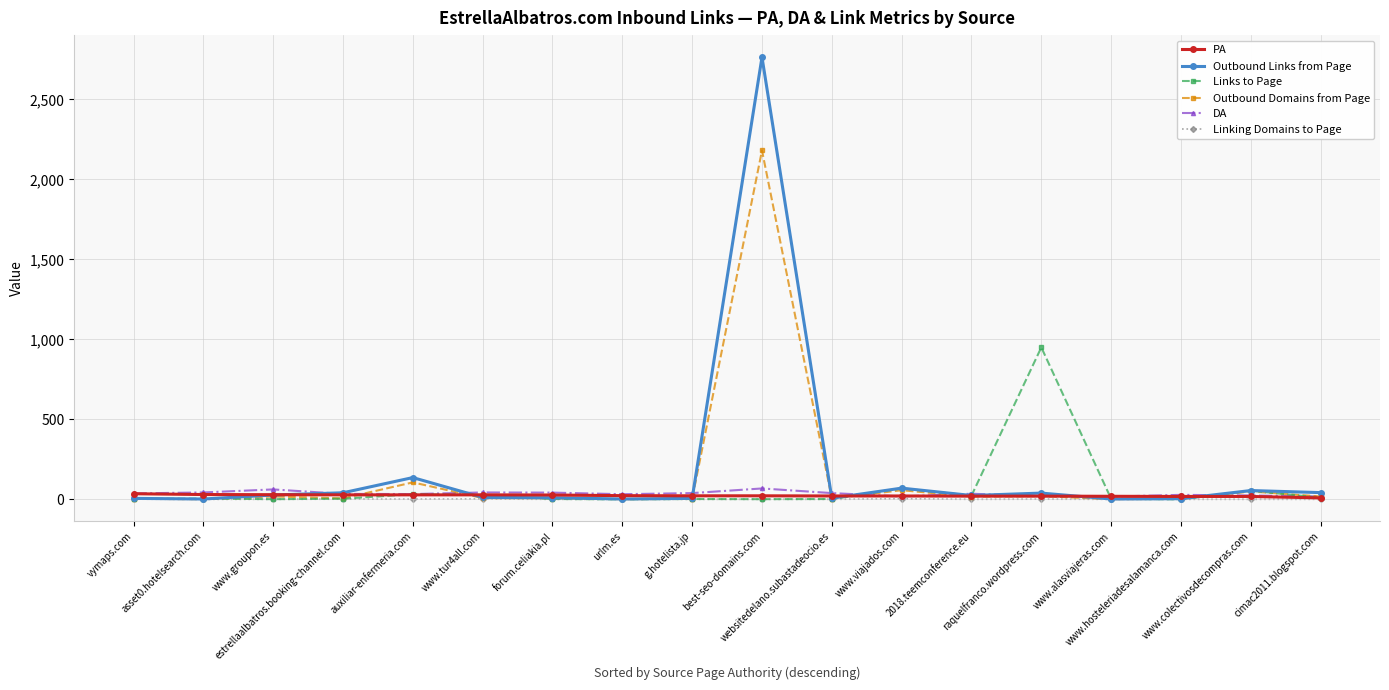

Which series has the widest spread of values?

Outbound Links from Page